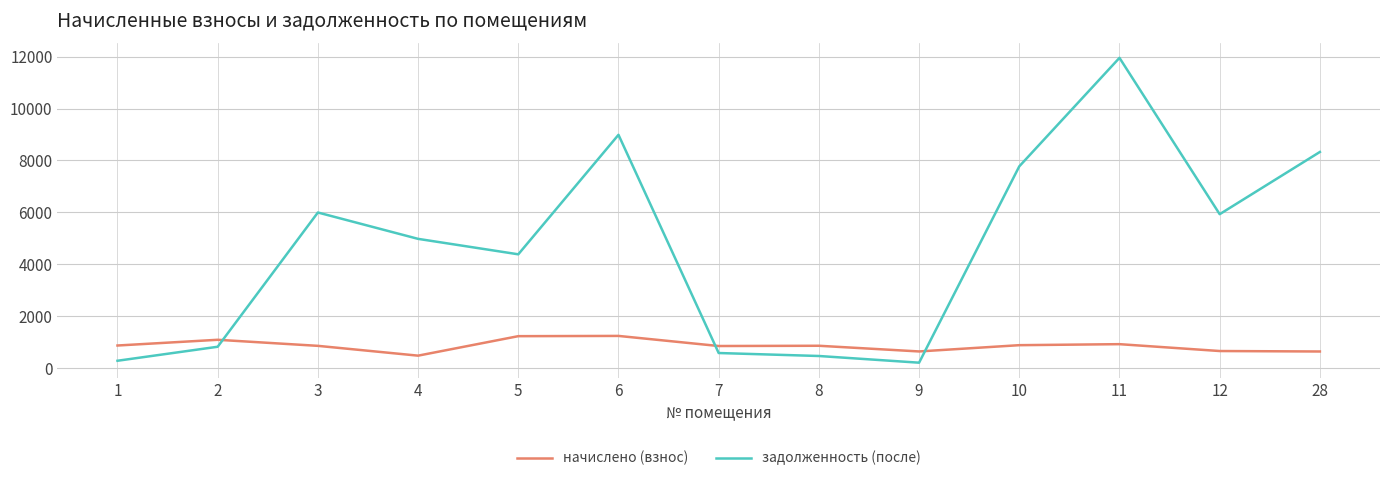

How many lines are shown in the chart?

2